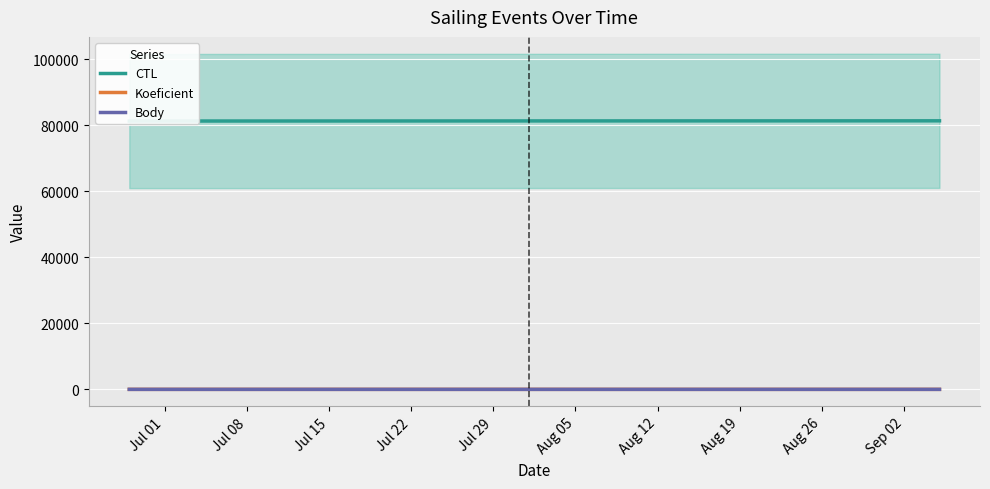

At Jul 15, list the series in order from largest to smallest.

CTL, Koeficient, Body